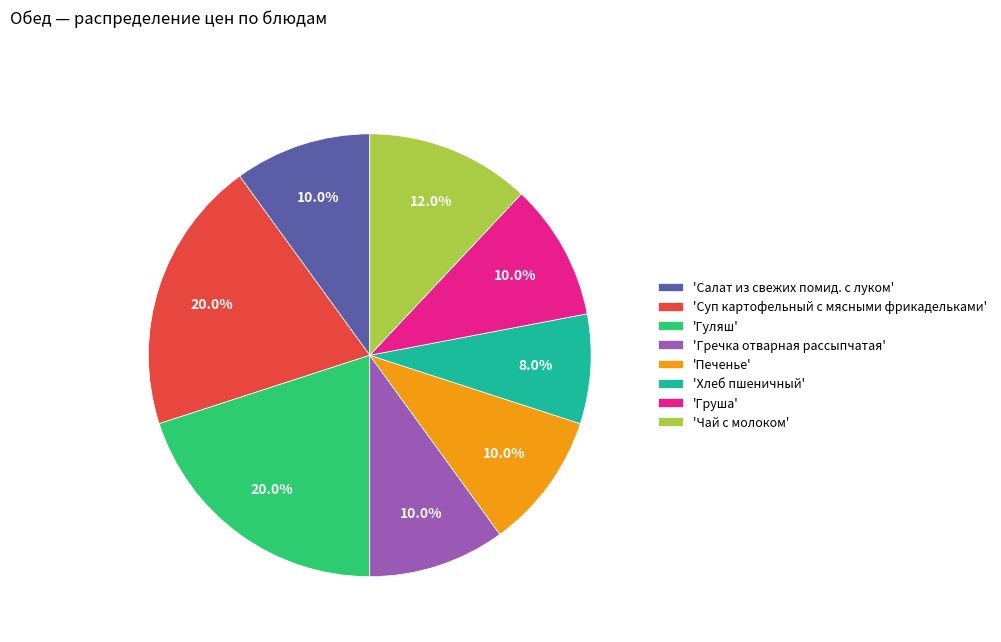

Combined, what portion of the pie is 'Гуляш' and 'Салат из свежих помид. с луком'?

30.0%